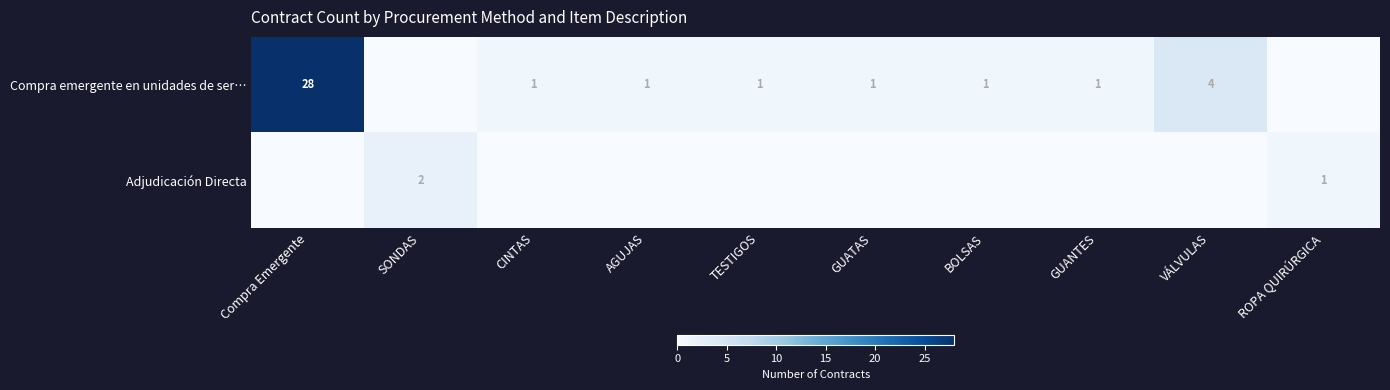

The value of Compra emergente en unidades de ser… at GUATAS is 2. True or false?

False